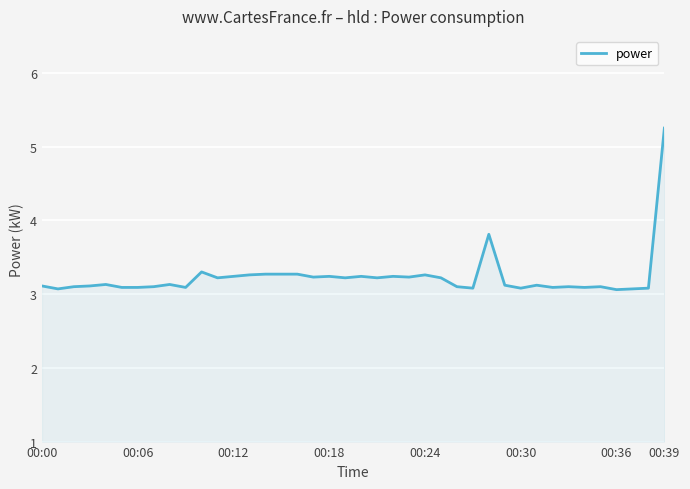

What is the smallest value displayed?

3.1